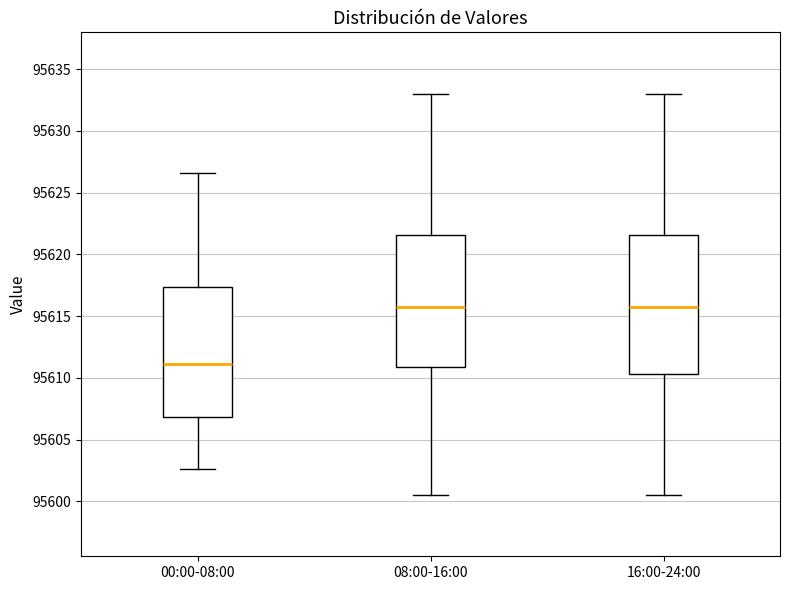

Reading left to right, read every box against the y-axis: the position of its median line, the range the box covers, and the ends of its whiskers. The values are not printed on the chart, so give them approximately, as read against the axis.

00:00-08:00: median 95611.0, box 95607.0 to 95617.5, whiskers 95602.5 to 95626.5
08:00-16:00: median 95616.0, box 95611.0 to 95621.5, whiskers 95600.5 to 95633.0
16:00-24:00: median 95616.0, box 95610.5 to 95621.5, whiskers 95600.5 to 95633.0